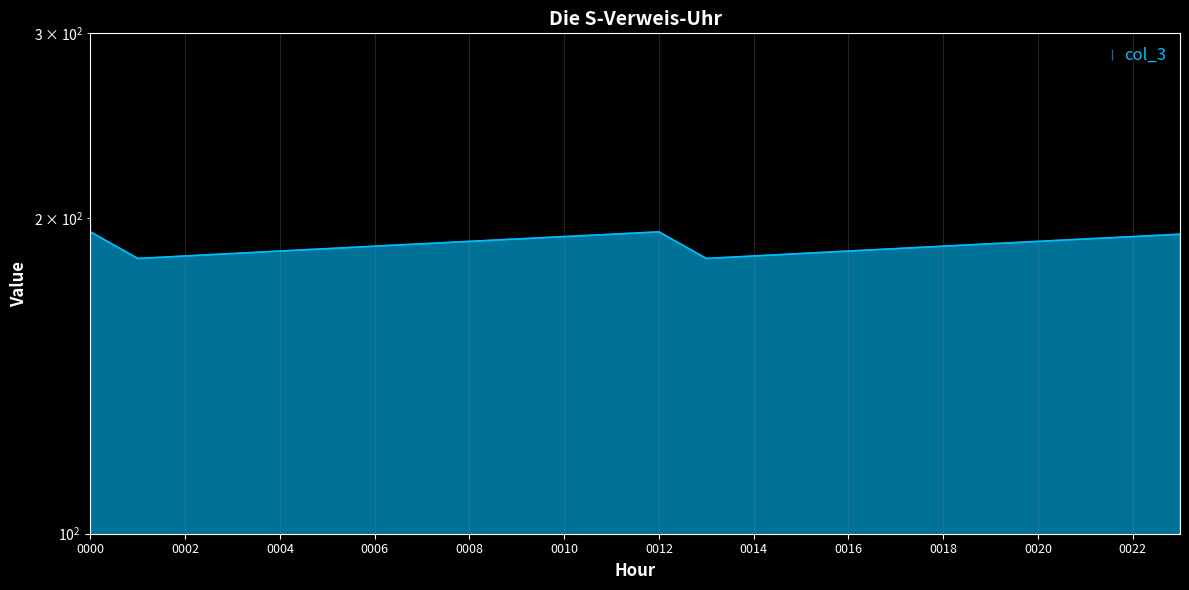

Rank the categories by value from highest to lowest.

0, 12, 11, 23, 10, 22, 9, 21, 8, 20, 7, 19, 6, 18, 5, 17, 4, 16, 3, 15, 2, 14, 1, 13